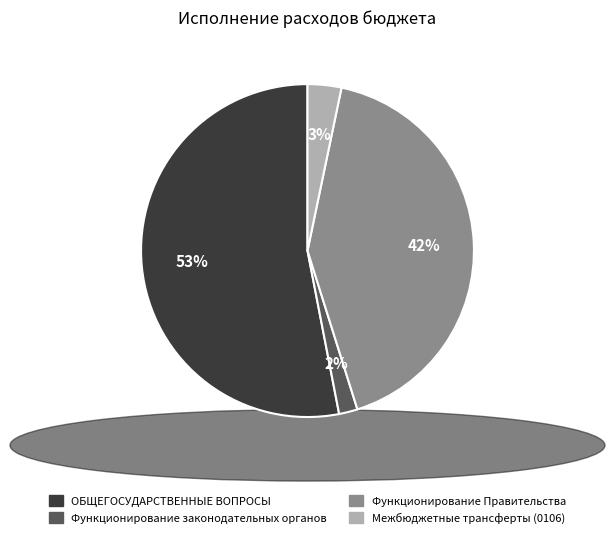

To the nearest percent, what is the difference between the largest and smallest slice percentages?

51%